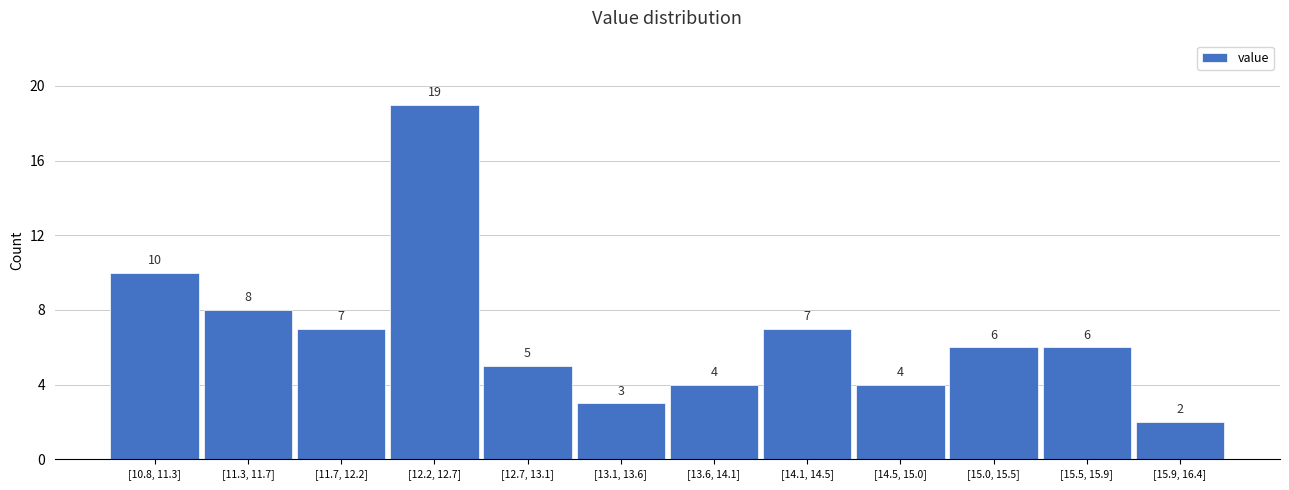

Reading left to right, list all the values displayed in this chart.

10	8	7	19	5	3	4	7	4	6	6	2